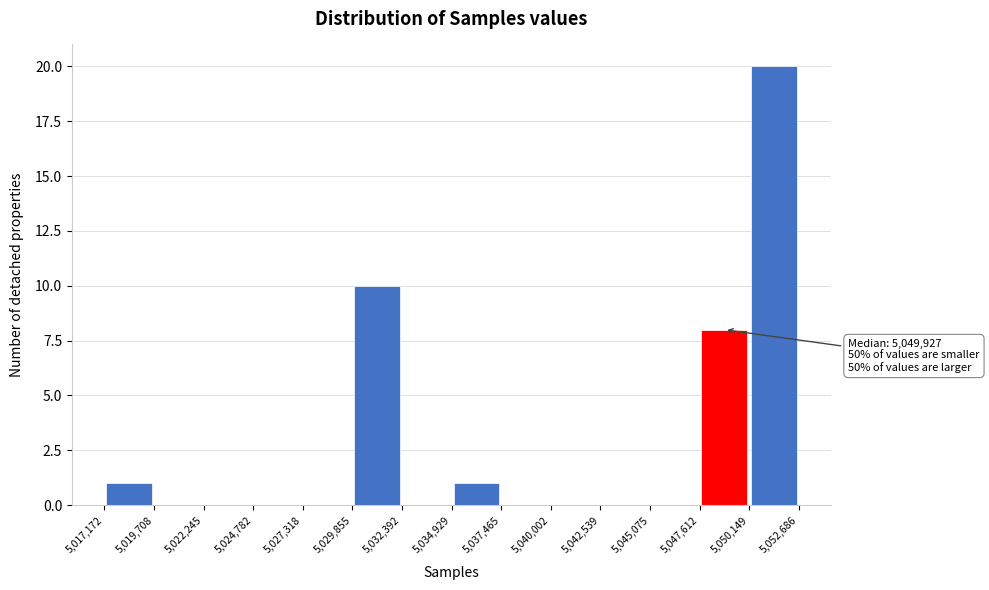

Which range on the x-axis has the tallest bar?

5,050,149 to 5,052,686